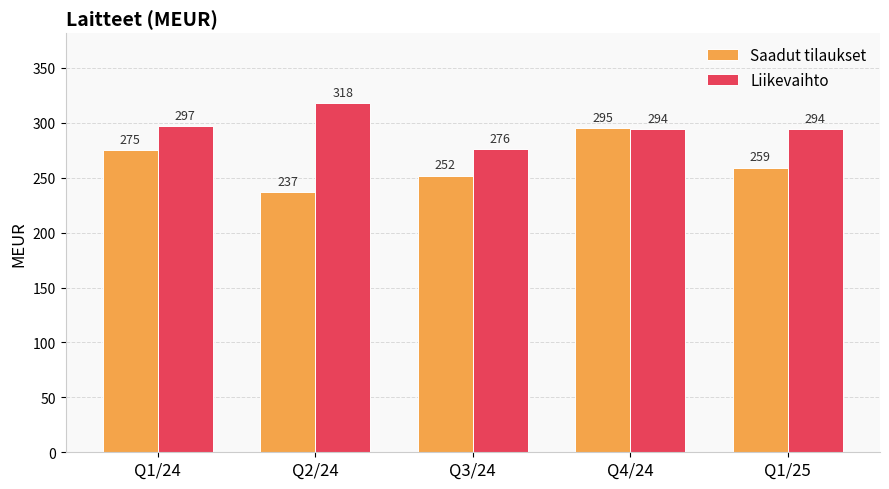

Where is Saadut tilaukset nearest to the value 266?

Q1/25